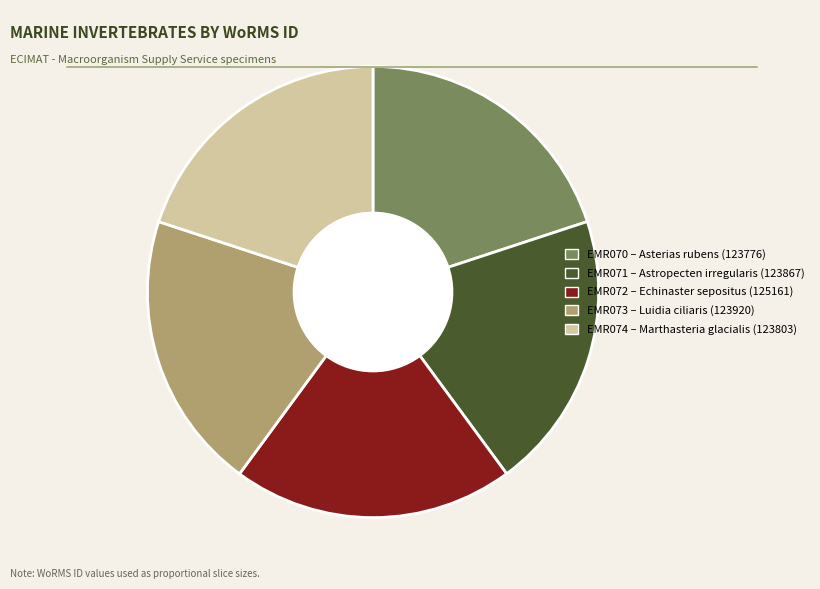

What is the ratio of the value at EMR072 to the value at EMR070?

1.0